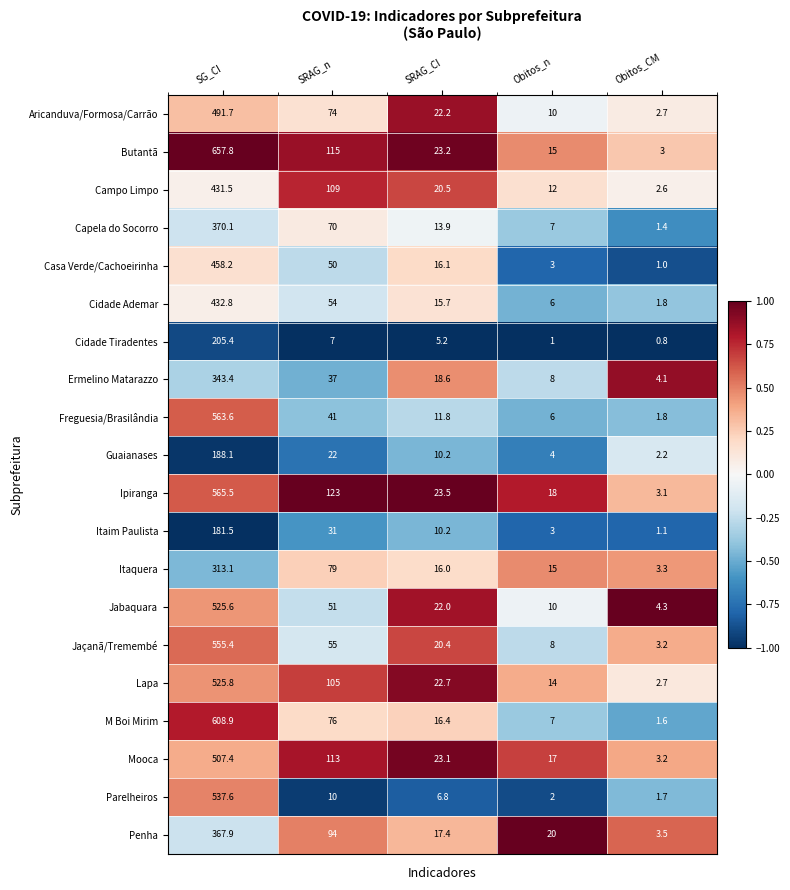

What is the total value across all series at Obitos_n?

186.0